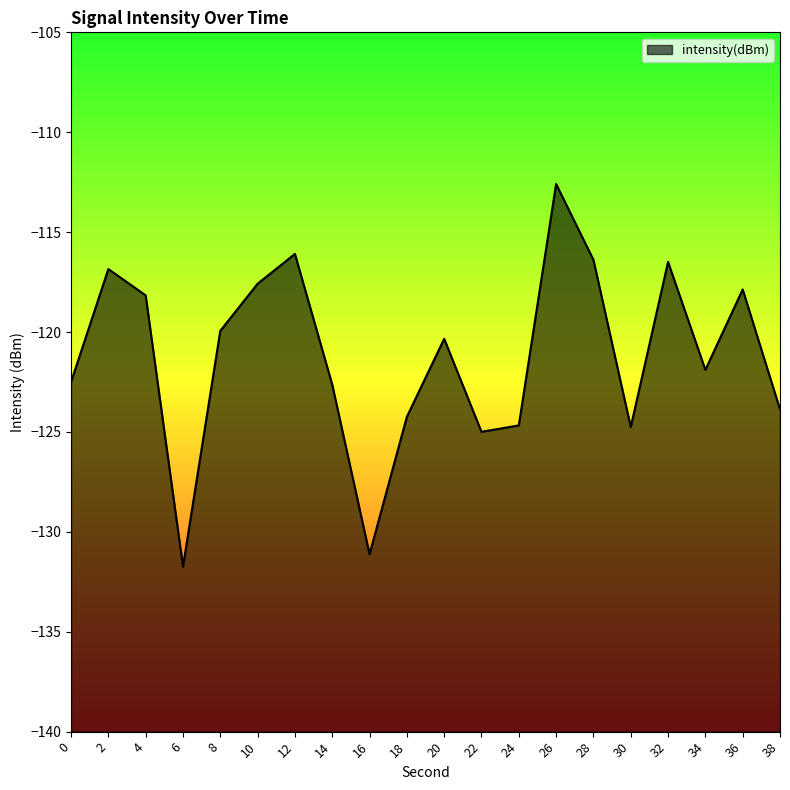

What is the sum of the values at 0 and 2?

-239.4